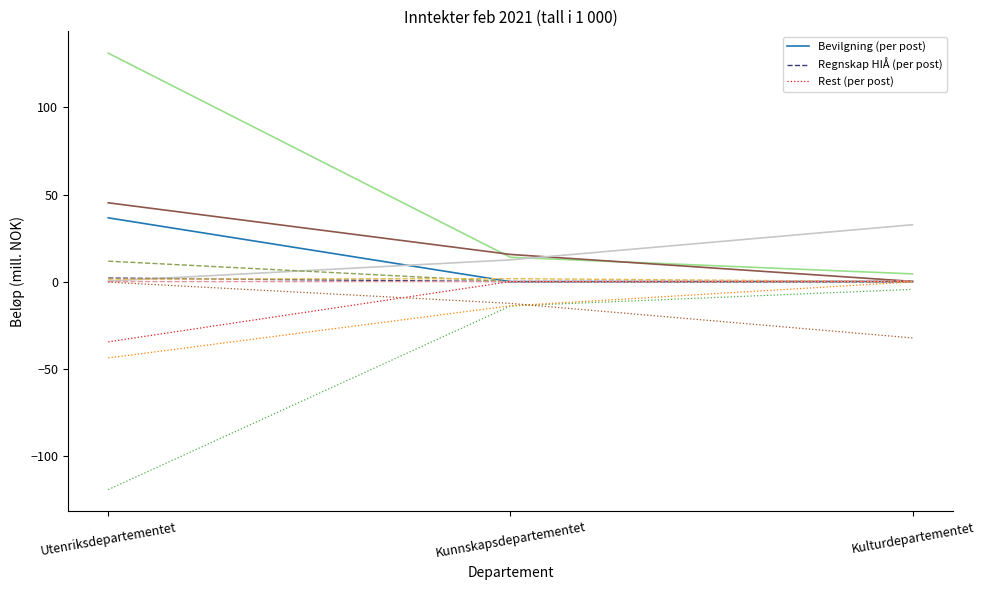

At which label is Bevilgning (per post) closest to 18?

Kulturdepartementet